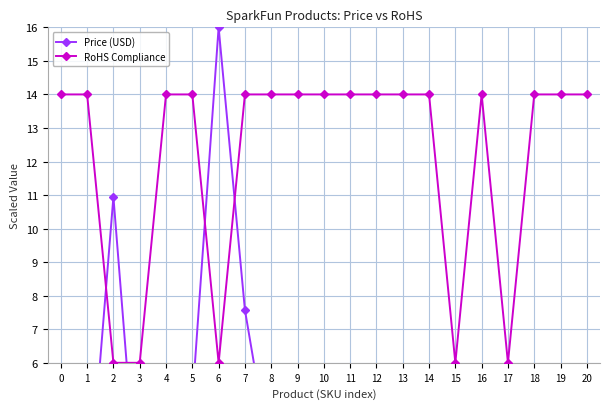

Reading left to right, extract all data points from this chart.

Price (USD): 5.0	1.3	10.9	1.1	0.1	4.9	16.0	7.6	2.9	0.8	0.3	3.4	1.7	0.5	1.3	0.5	0.6	0.5	1.6	2.5	2.4
RoHS Compliance: 14.0	14.0	6.0	6.0	14.0	14.0	6.0	14.0	14.0	14.0	14.0	14.0	14.0	14.0	14.0	6.0	14.0	6.0	14.0	14.0	14.0